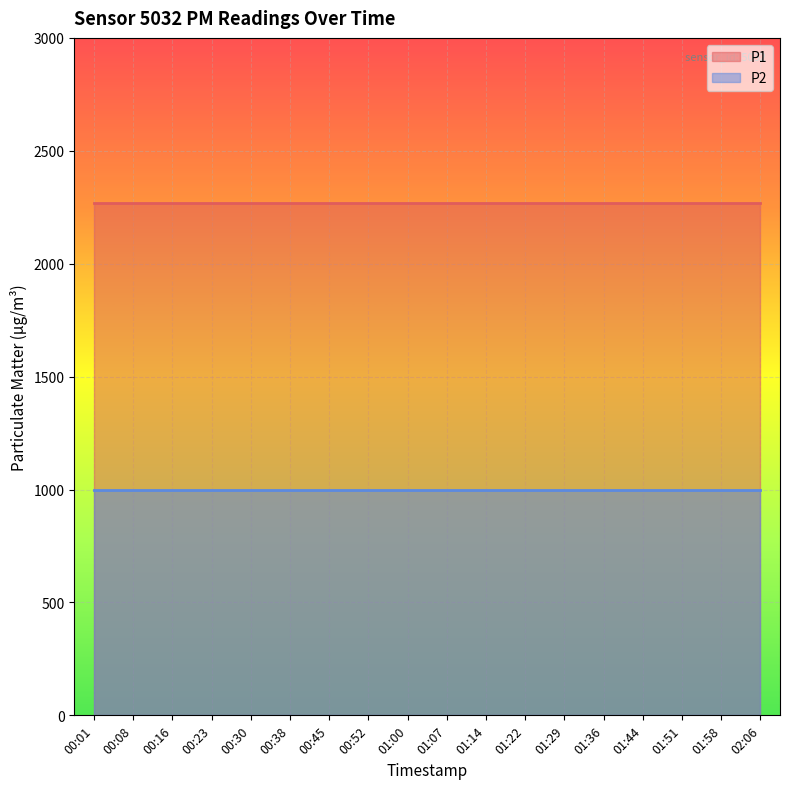

At how many categories does at least one series exceed 2016?

18